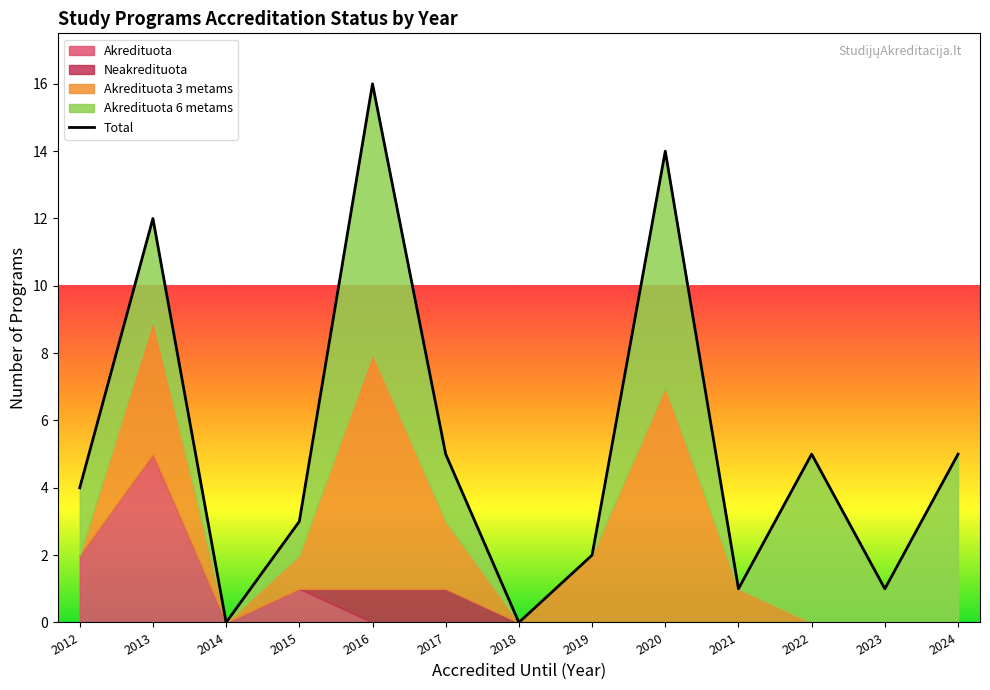

True or false: the data has more than 2 interior local peaks.

True